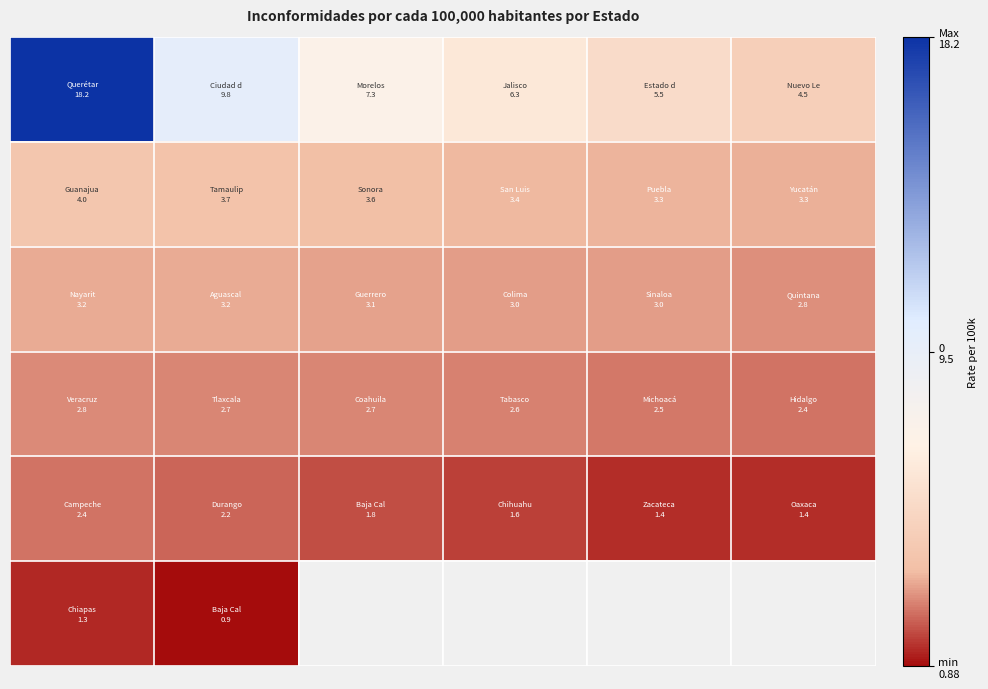

What is the total value across all series at 0?

31.9